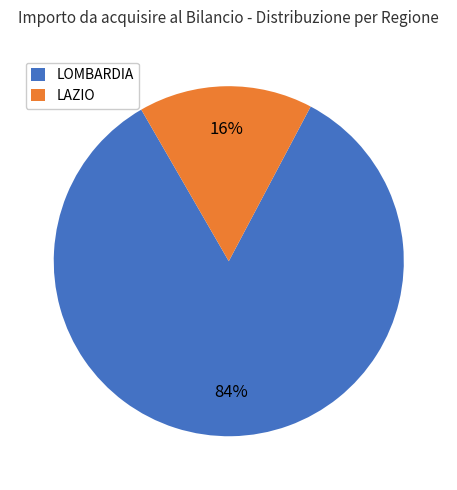

Is it true that LOMBARDIA is 95% of the pie?

False